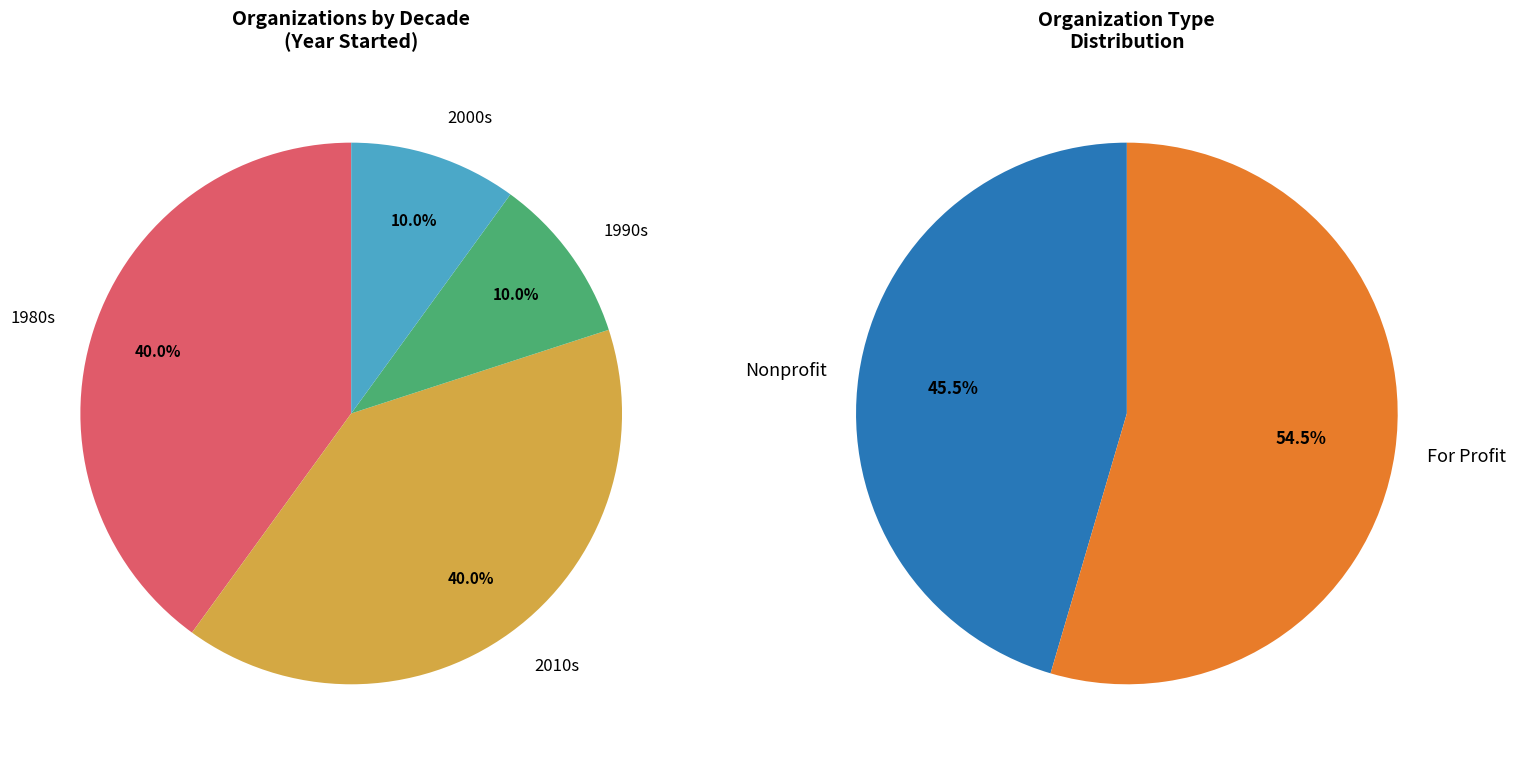

True or false: iTutor.com accounts for 19% of the total.

False